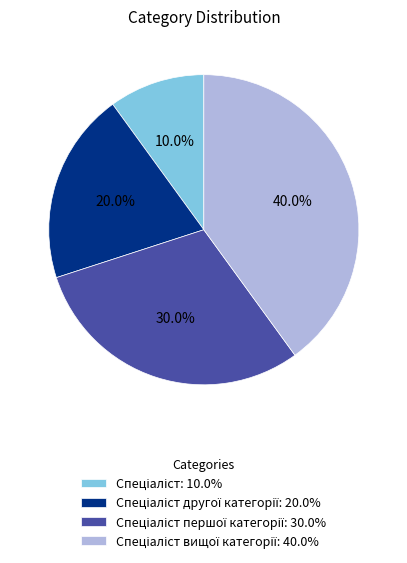

How many segments does this pie chart have?

4